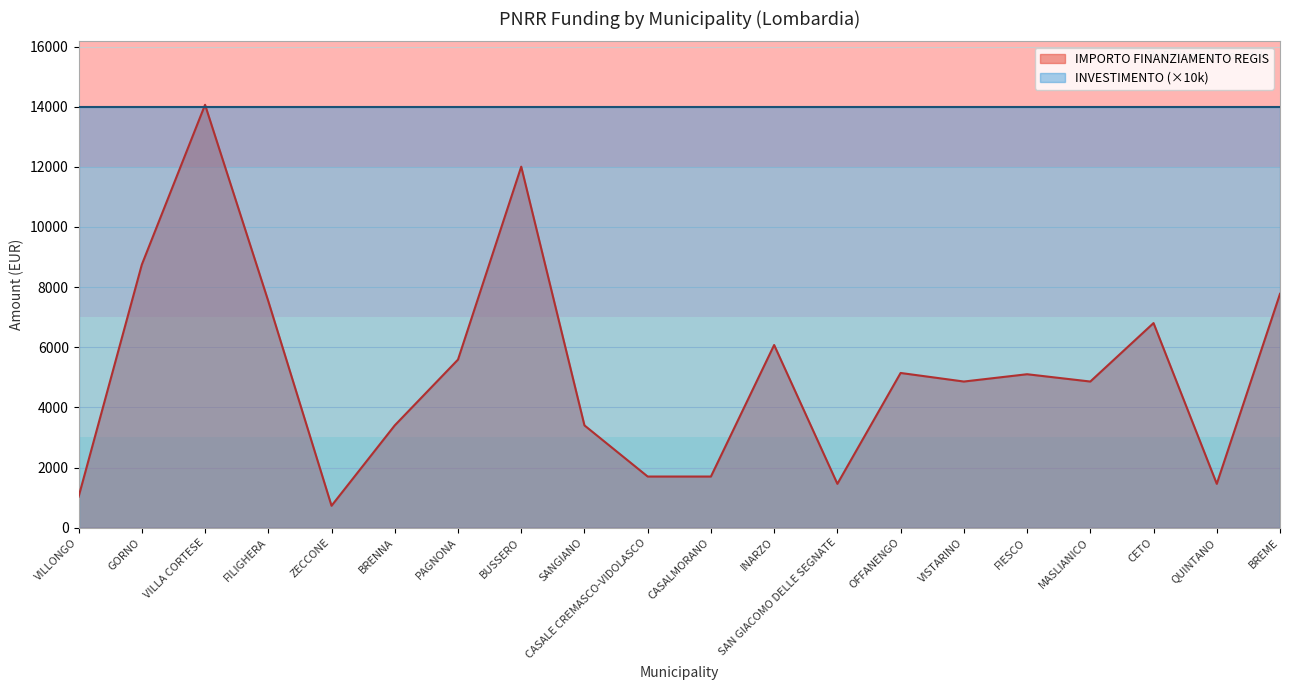

At which category does the data reach its first local valley?

ZECCONE